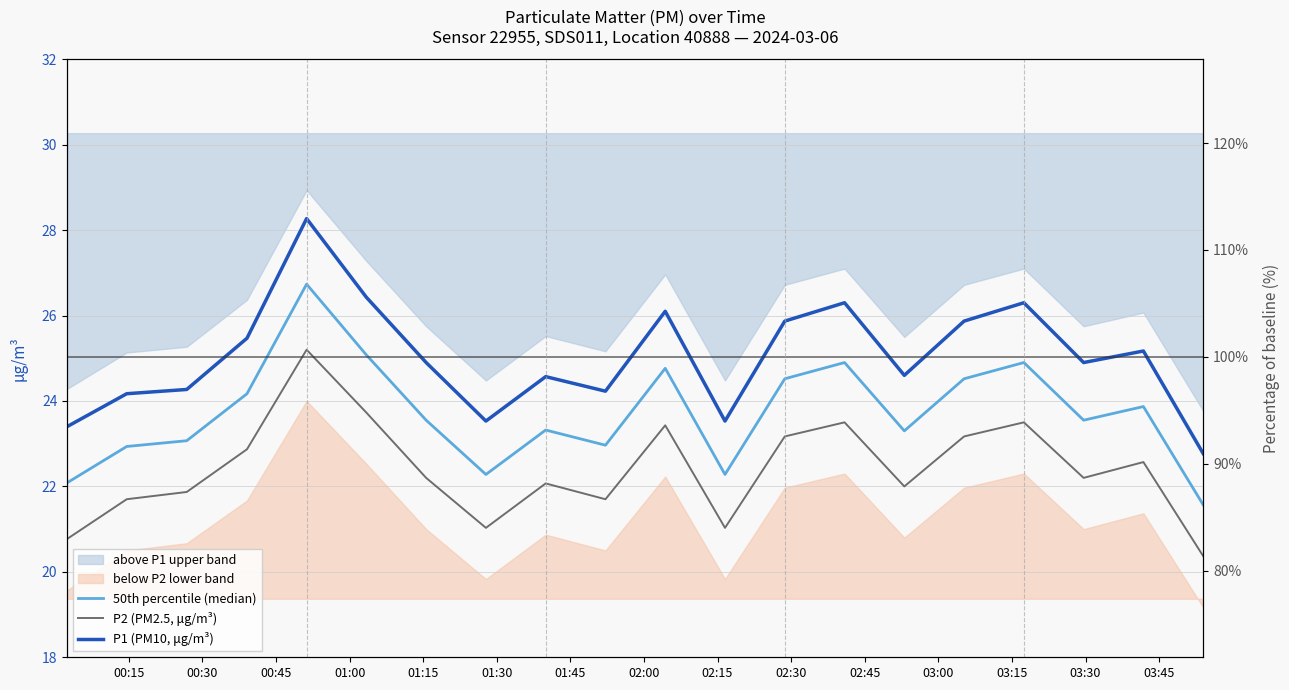

List the series in order of their peak value, highest first.

P1 (PM10, μg/m³), 50th percentile (median), P2 (PM2.5, μg/m³)